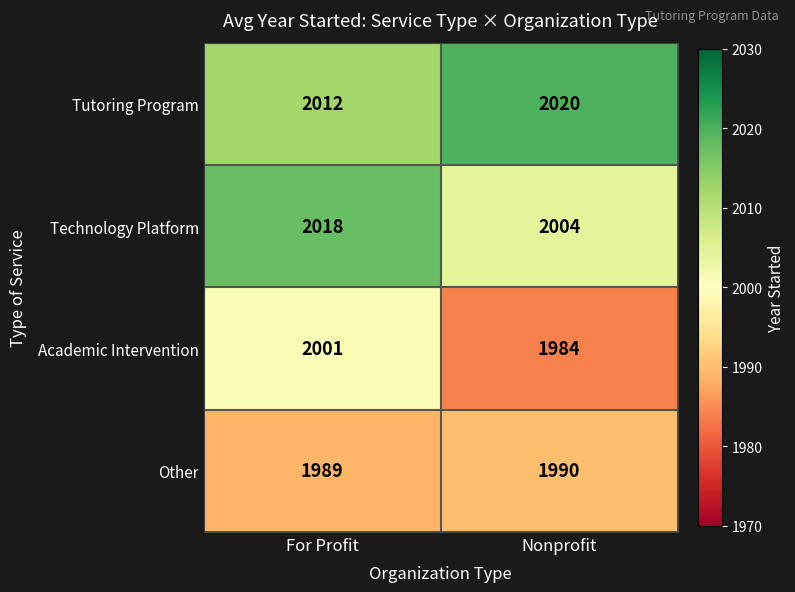

The Tutoring Program series shows 3401 at Nonprofit. True or false?

False